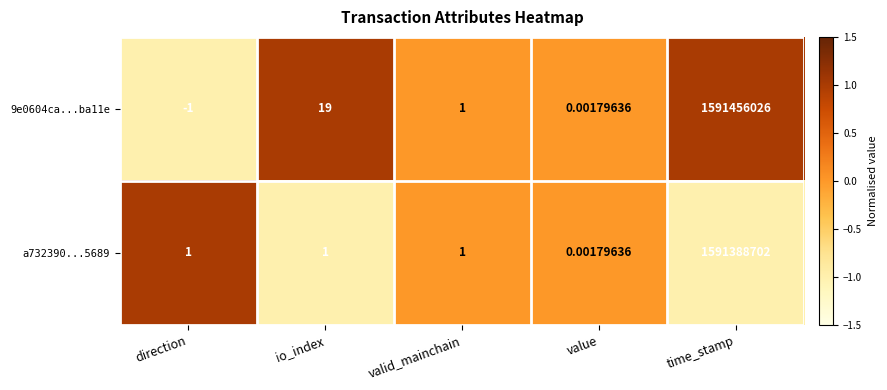

How many distinct data groups are displayed?

2